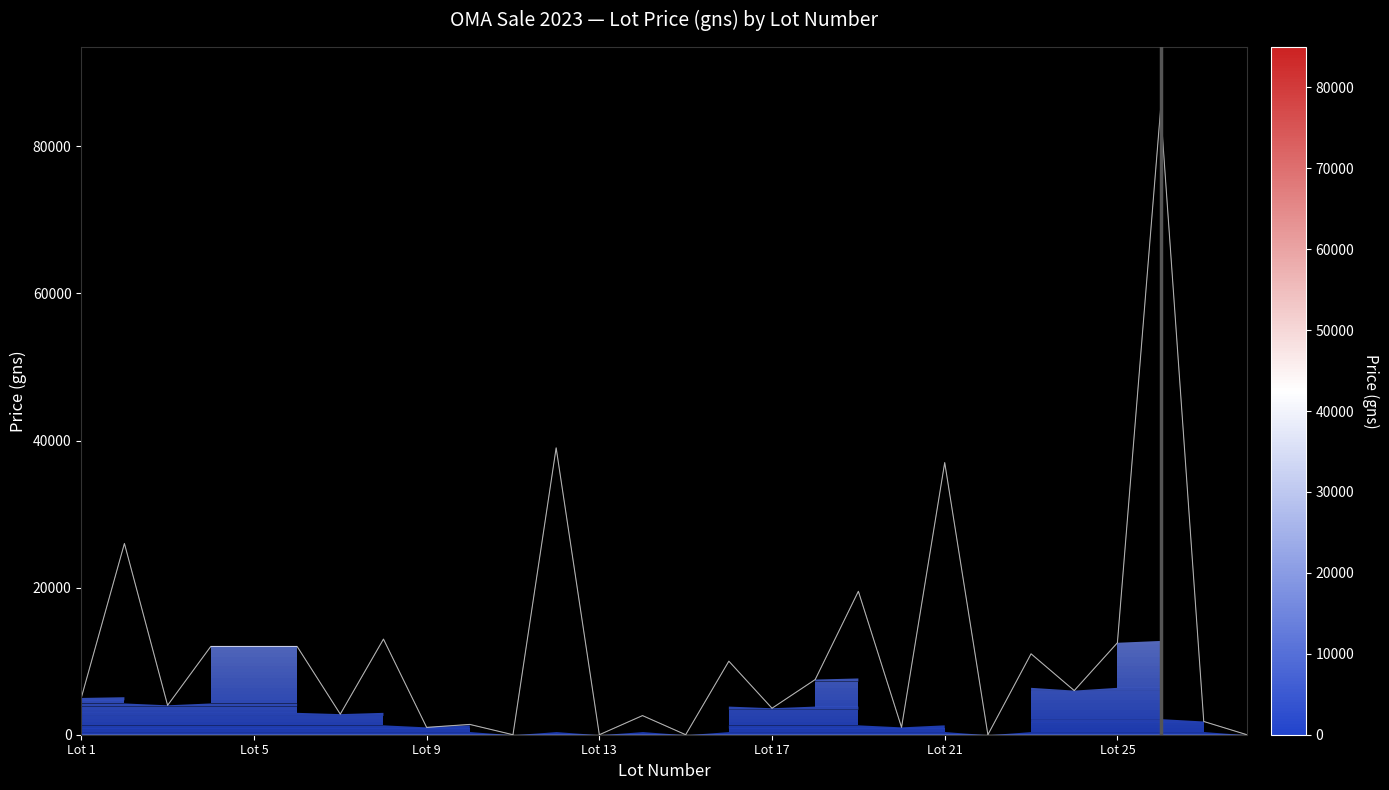

What is the greatest value displayed?

85000